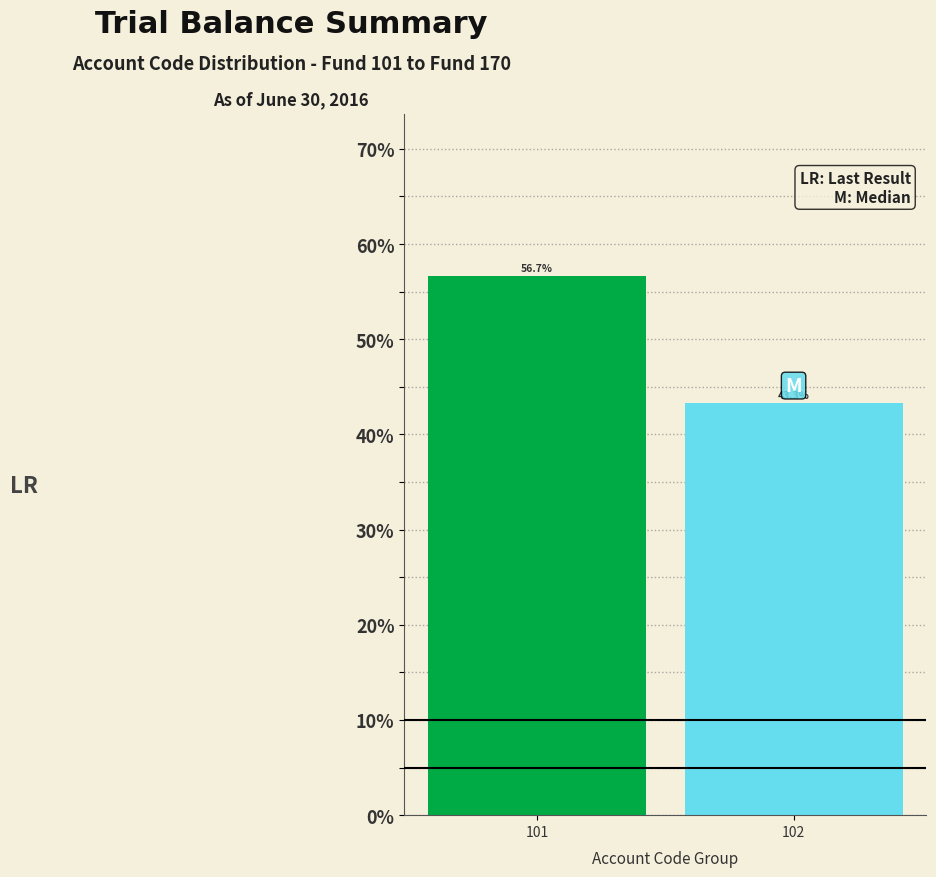

Reading left to right, list all the values displayed in this chart.

101=56.7	102=43.3